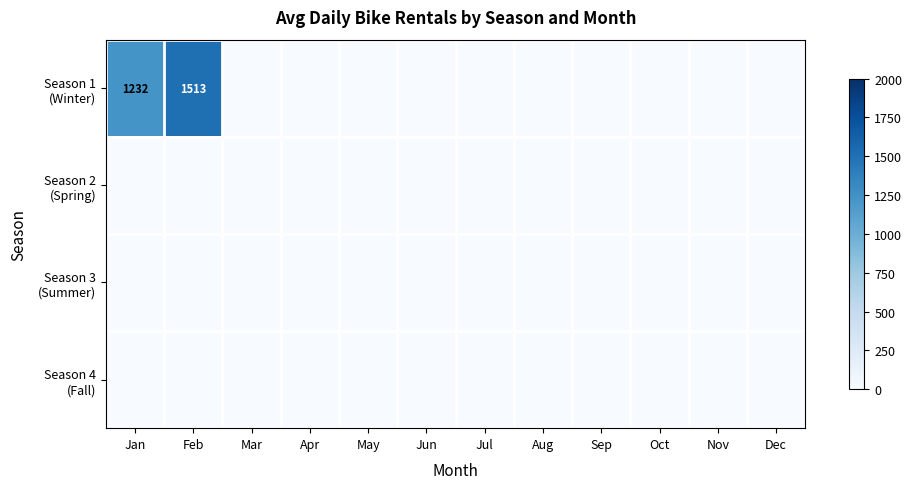

Which series has the largest total across all categories?

Season 1 (Winter)